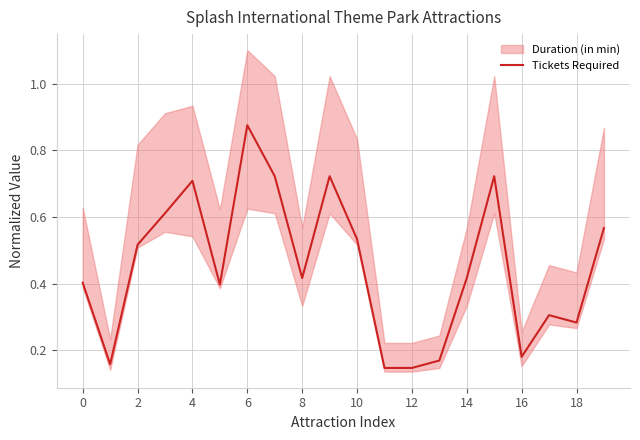

What is the value of the 1st point from the left?

0.4